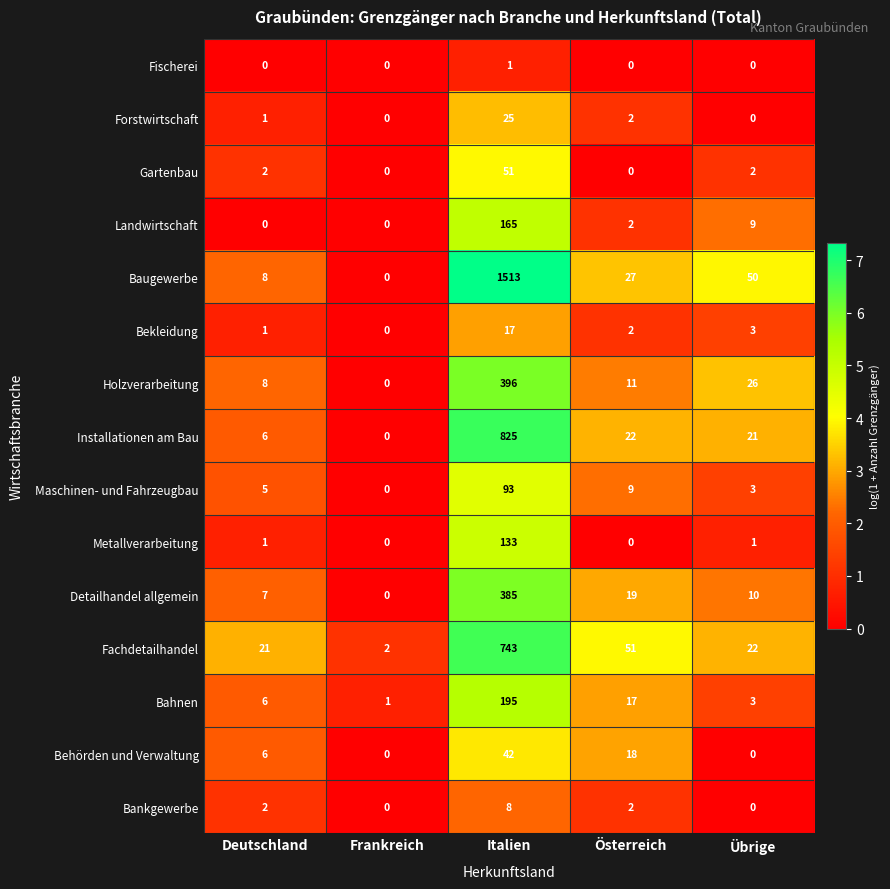

At which label does Holzverarbeitung reach its minimum?

Frankreich